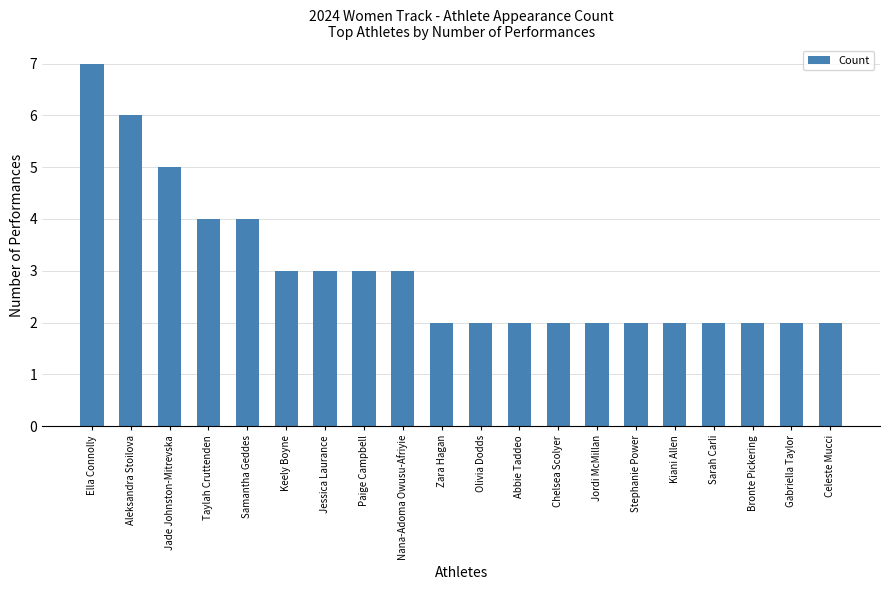

What is the ratio of the value at Kiani Allen to the value at Zara Hagan?

1.0